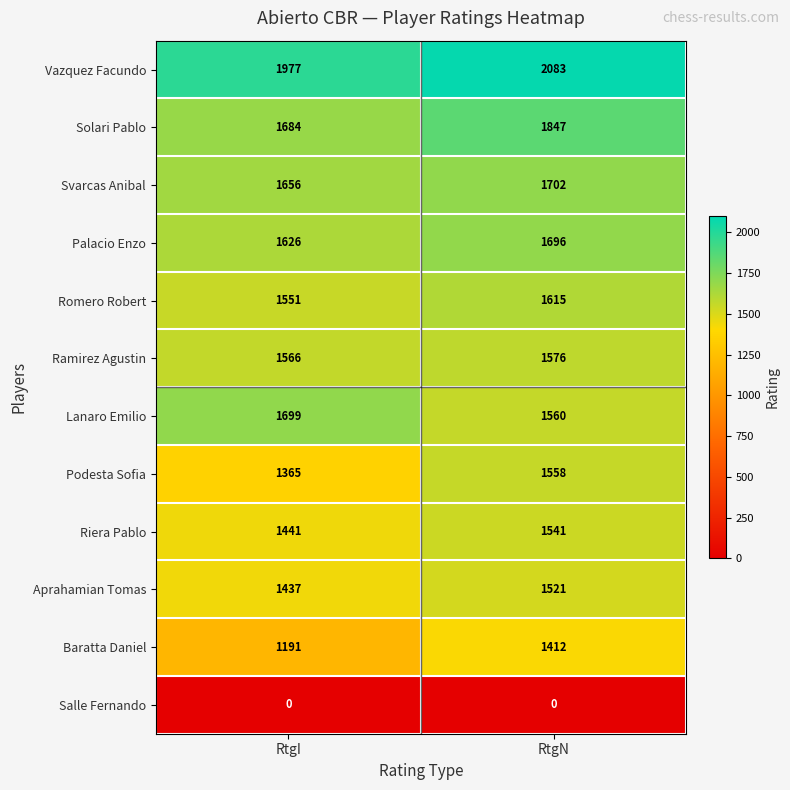

The value of Palacio Enzo at RtgI is 927. True or false?

False